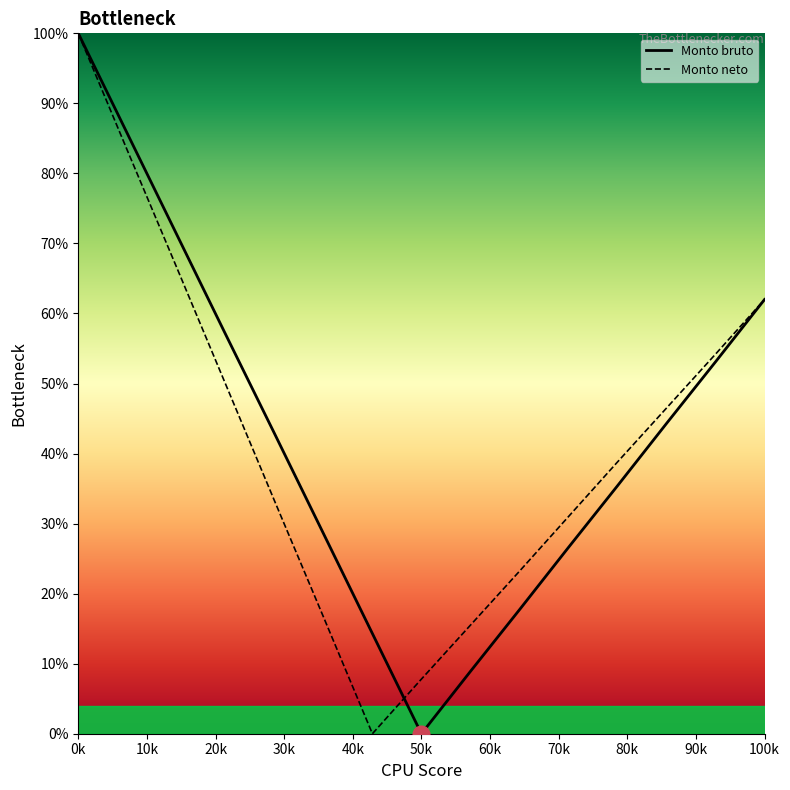

How many lines are shown in the chart?

2